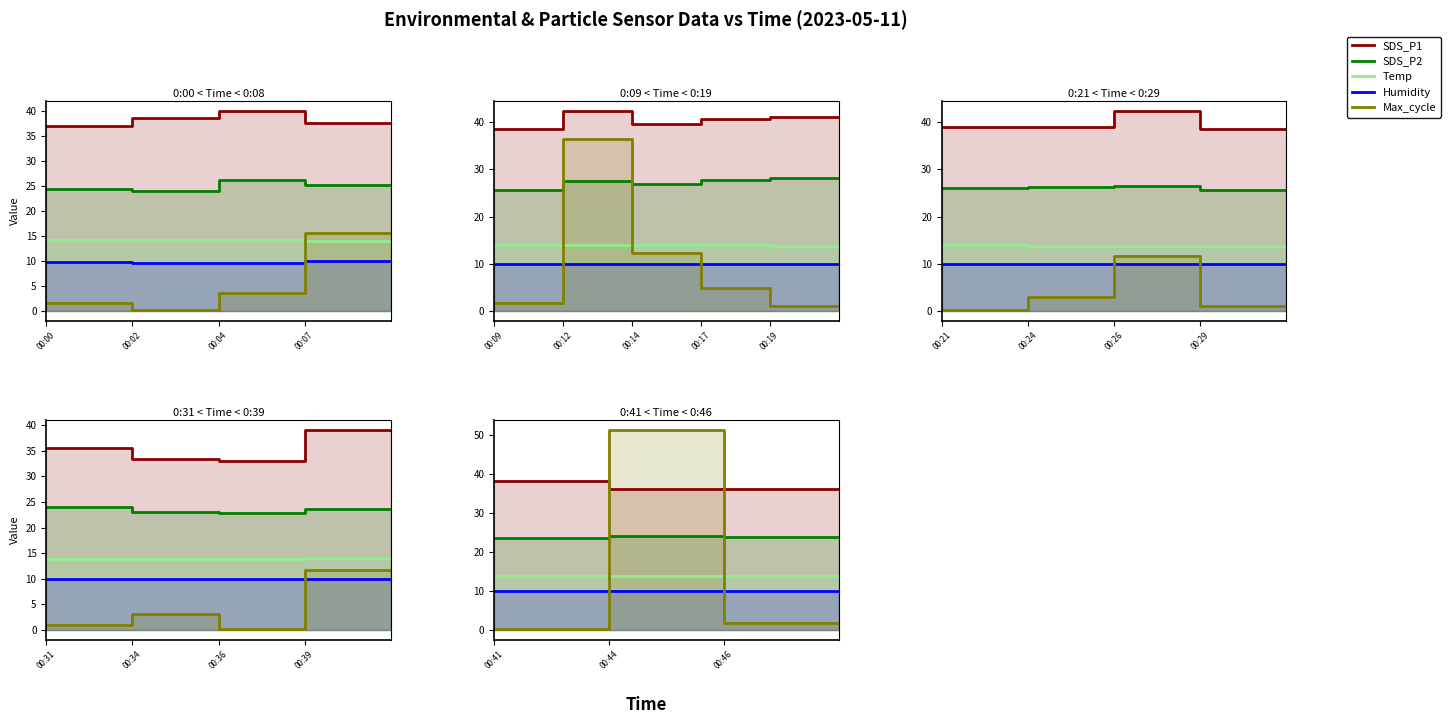

Read the Humidity value at 00:46.

10.0